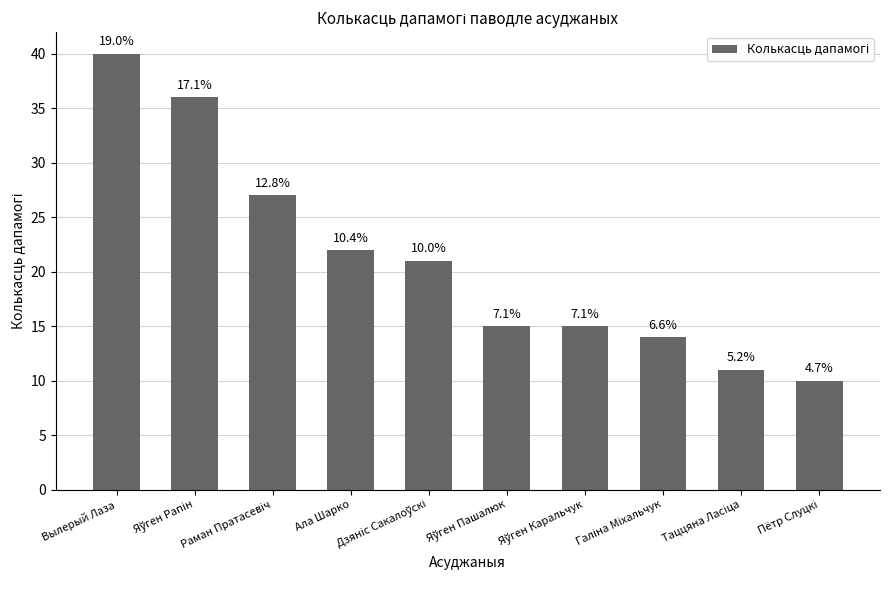

Reading right to left, extract all data points from this chart.

Пётр Слуцкі=10	Таццяна Ласіца=11	Галіна Міхальчук=14	Яўген Каральчук=15	Яўген Пашалюк=15	Дзяніс Сакалоўскі=21	Ала Шарко=22	Раман Пратасевіч=27	Яўген Рапін=36	Вылерый Лаза=40